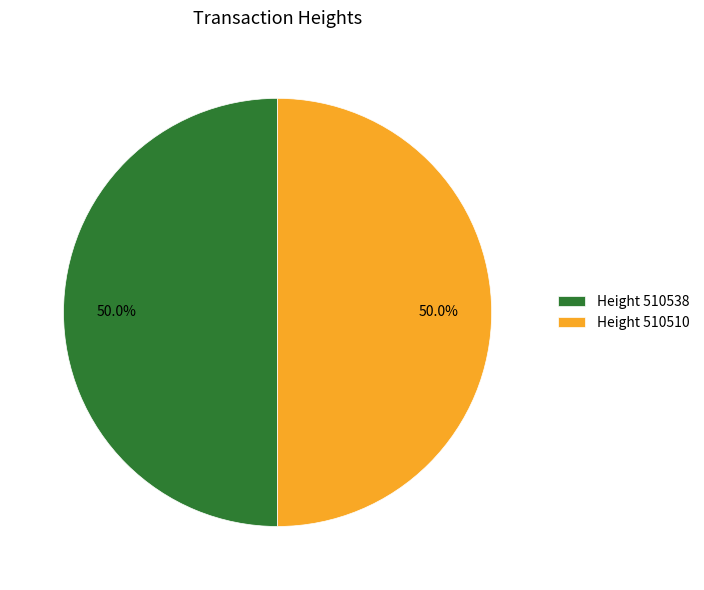

How many segments does this pie chart have?

2